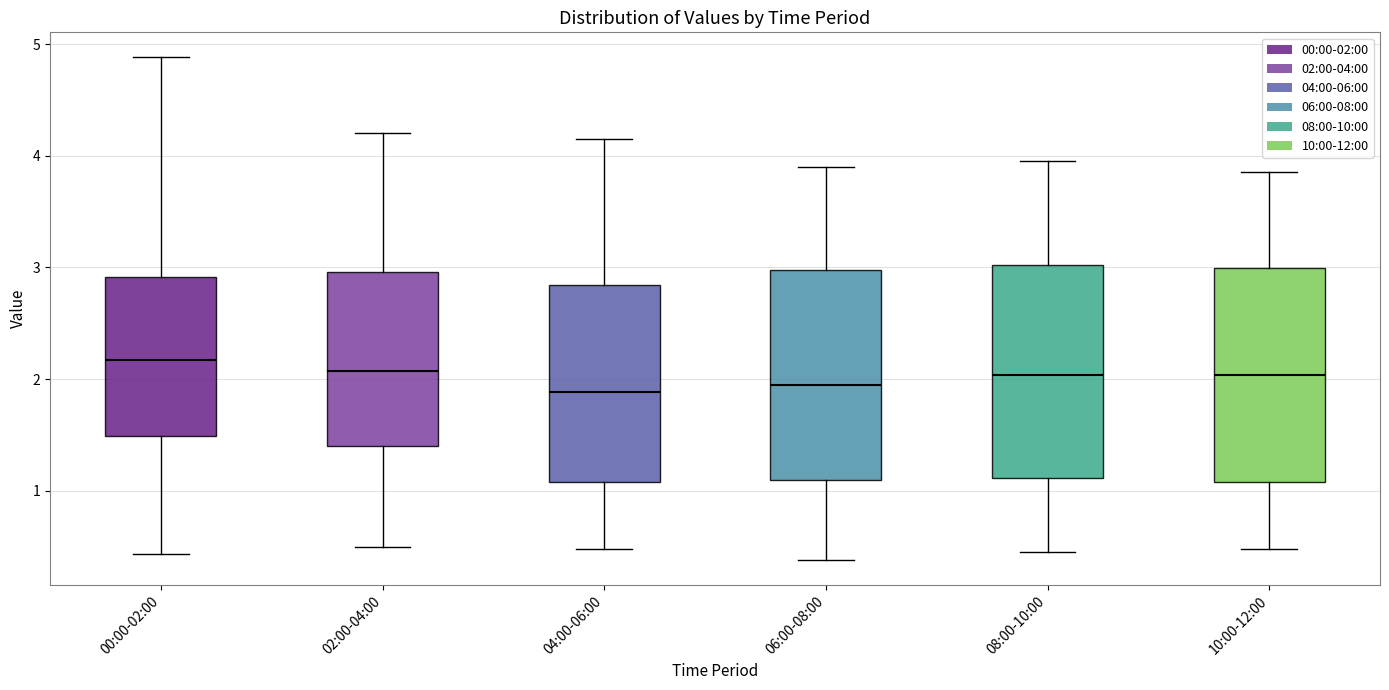

Reading left to right, read every box against the y-axis: the position of its median line, the range the box covers, and the ends of its whiskers. The values are not printed on the chart, so give them approximately, as read against the axis.

00:00-02:00: median 2.2, box 1.5 to 2.9, whiskers 0.4 to 4.9
02:00-04:00: median 2.1, box 1.4 to 3.0, whiskers 0.5 to 4.2
04:00-06:00: median 1.9, box 1.1 to 2.8, whiskers 0.5 to 4.2
06:00-08:00: median 2.0, box 1.1 to 3.0, whiskers 0.4 to 3.9
08:00-10:00: median 2.0, box 1.1 to 3.0, whiskers 0.5 to 4.0
10:00-12:00: median 2.0, box 1.1 to 3.0, whiskers 0.5 to 3.9